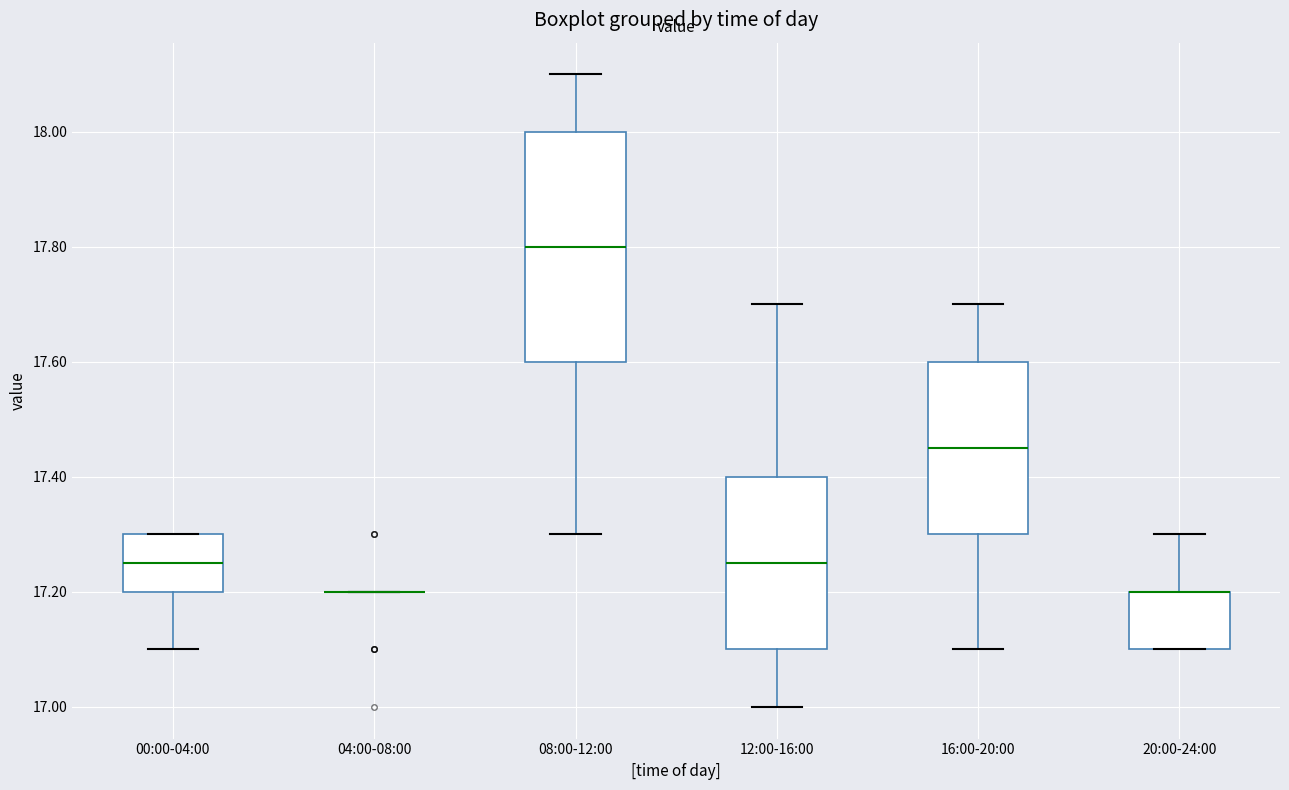

Reading left to right, read every box against the y-axis: the position of its median line, the range the box covers, and the ends of its whiskers. The values are not printed on the chart, so give them approximately, as read against the axis.

00:00-04:00: median 17.26, box 17.20 to 17.30, whiskers 17.10 to 17.30
04:00-08:00: box collapsed to a line at 17.20, whiskers 17.20 to 17.20
08:00-12:00: median 17.80, box 17.60 to 18.00, whiskers 17.30 to 18.10
12:00-16:00: median 17.26, box 17.10 to 17.40, whiskers 17.00 to 17.70
16:00-20:00: median 17.46, box 17.30 to 17.60, whiskers 17.10 to 17.70
20:00-24:00: median 17.20 (drawn on the box's upper edge), box 17.10 to 17.20, whiskers 17.10 to 17.30